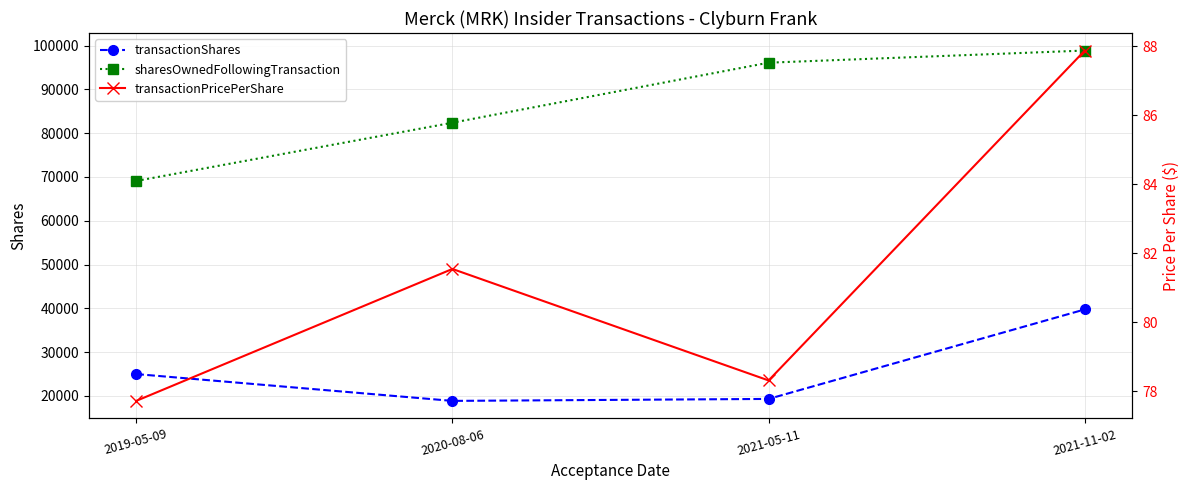

True or false: sharesOwnedFollowingTransaction has more than 0 points higher than both neighbors.

False